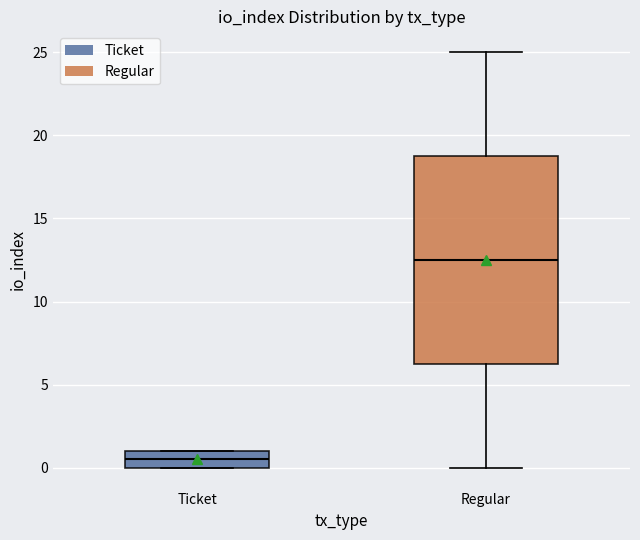

Reading left to right, transcribe this box plot: for each box, give where its median line is, the range the box spans, and where its two whiskers end, as read against the y-axis. The values are not printed on the chart, so give them approximately, as read against the axis.

Ticket: median 0.5, box 0.0 to 1.0, whiskers 0.0 to 1.0
Regular: median 12.5, box 6.5 to 19.0, whiskers 0.0 to 25.0